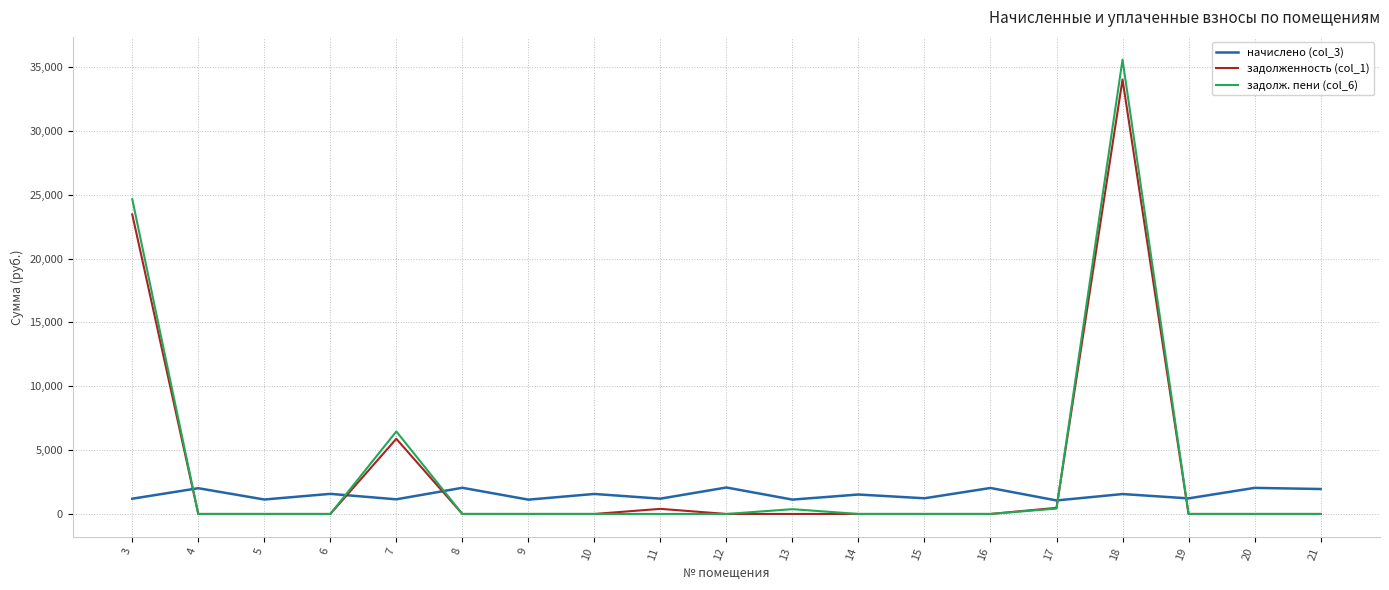

What is the maximum value for начислено (col_3)?

2072.1